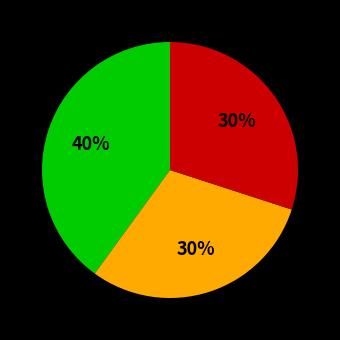

Is there any slice that represents more than half of the pie?

No